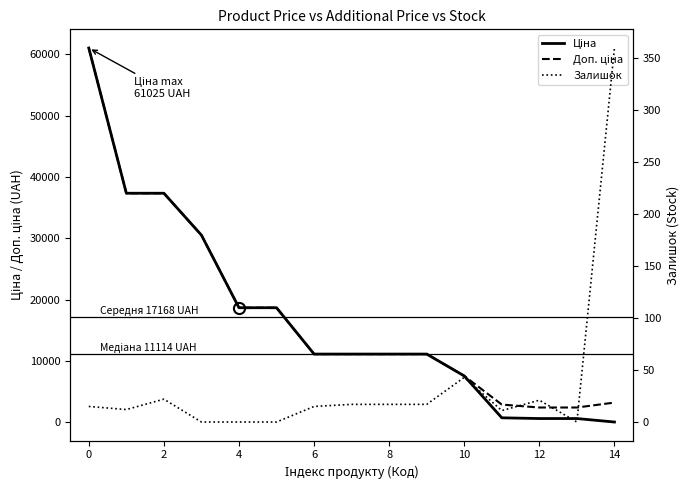

Does the chart have visible grid lines?

No